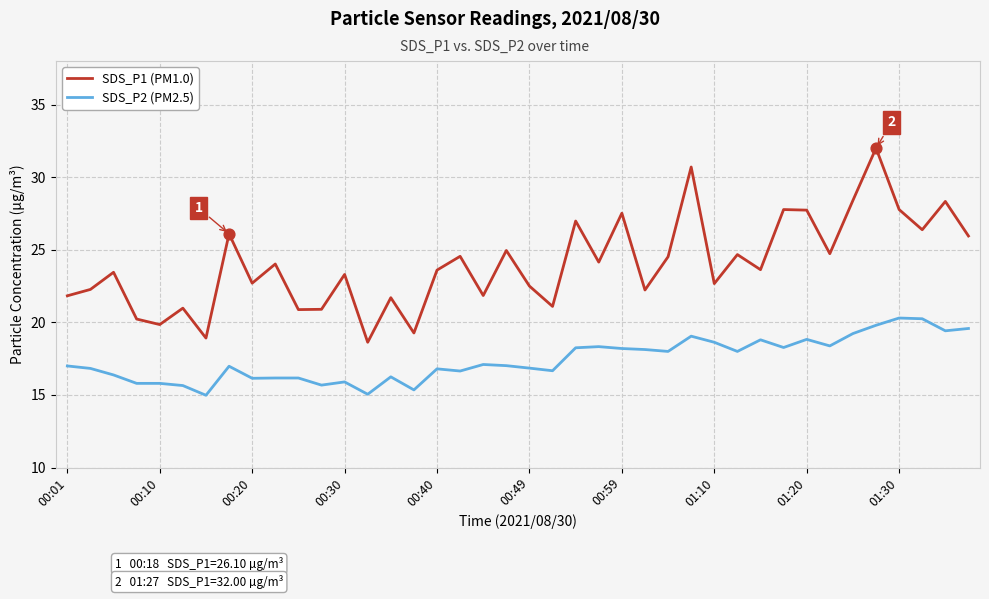

Which series has the largest range (max minus min)?

SDS_P1 (PM1.0)